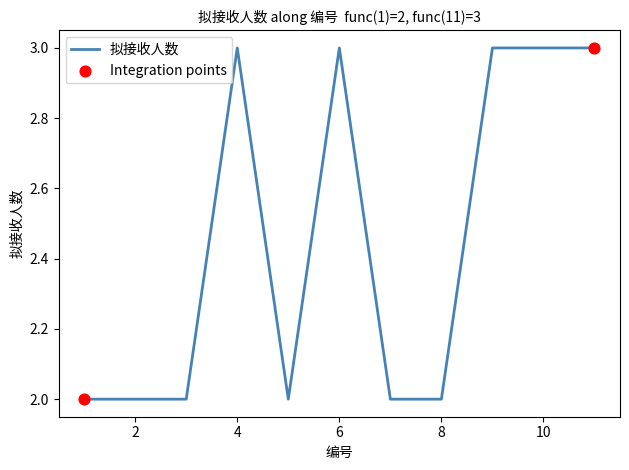

What is the maximum value shown in the chart?

3